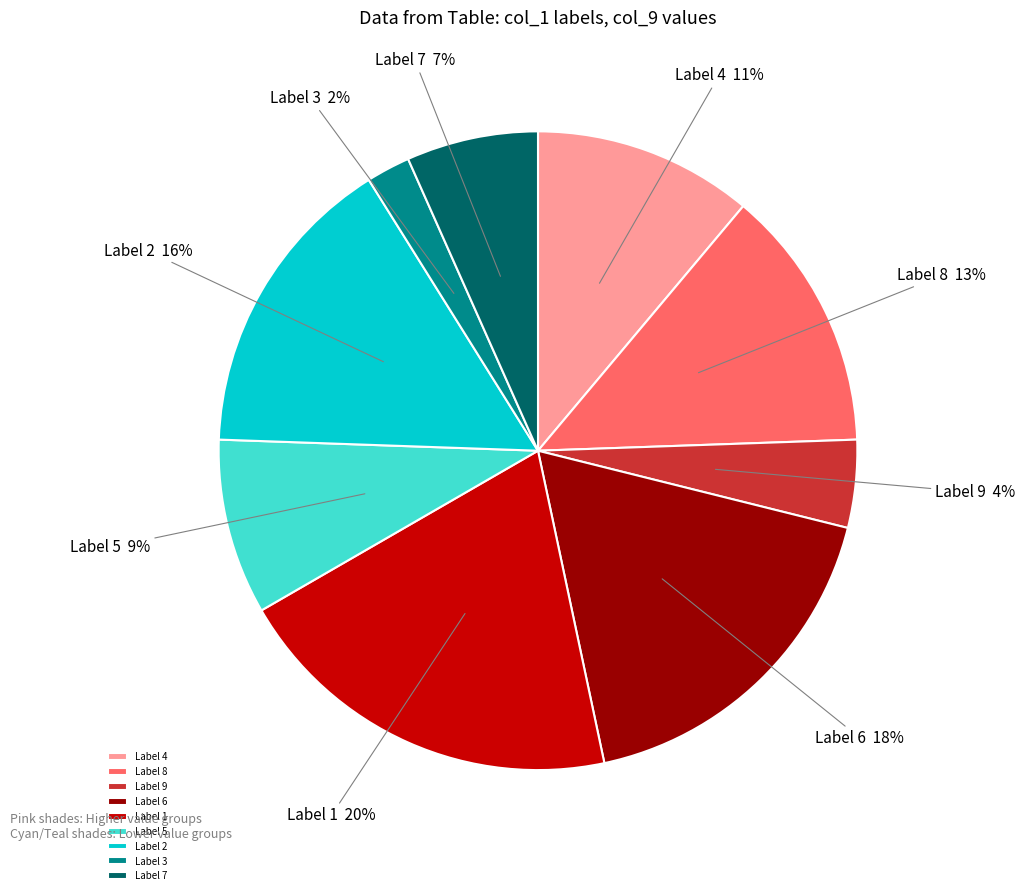

Does Label 4 account for over 50% of the chart?

No